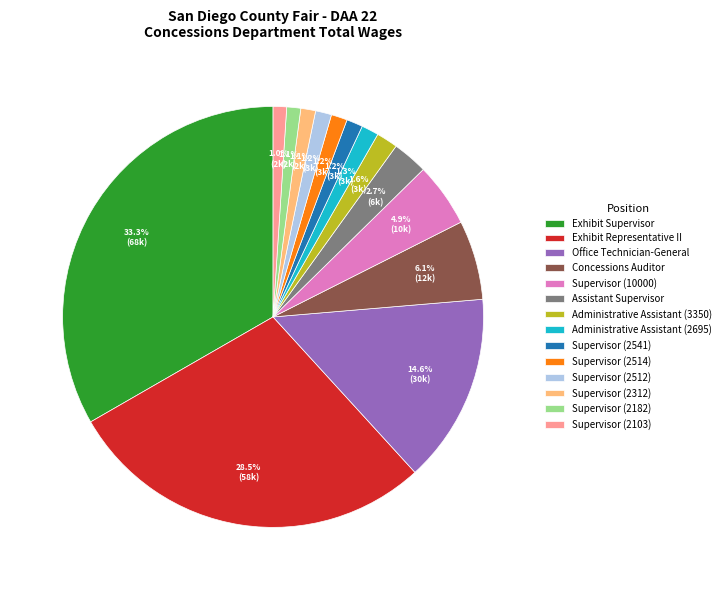

To the nearest percent, what is the difference between the largest and smallest slice percentages?

32%